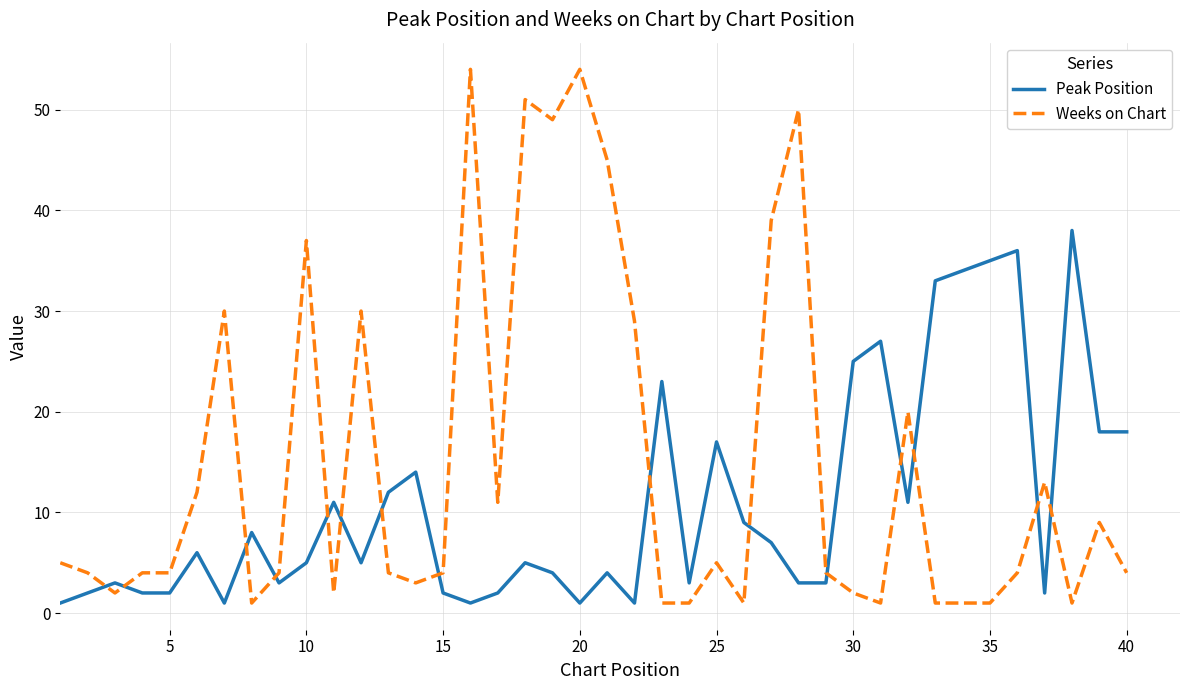

What is the greatest value displayed?

54